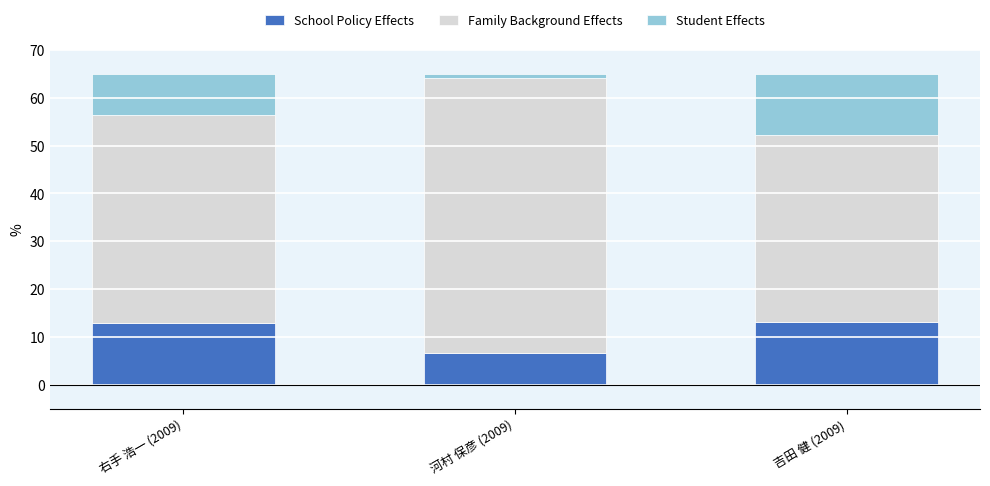

What is the minimum value for School Policy Effects?

6.7